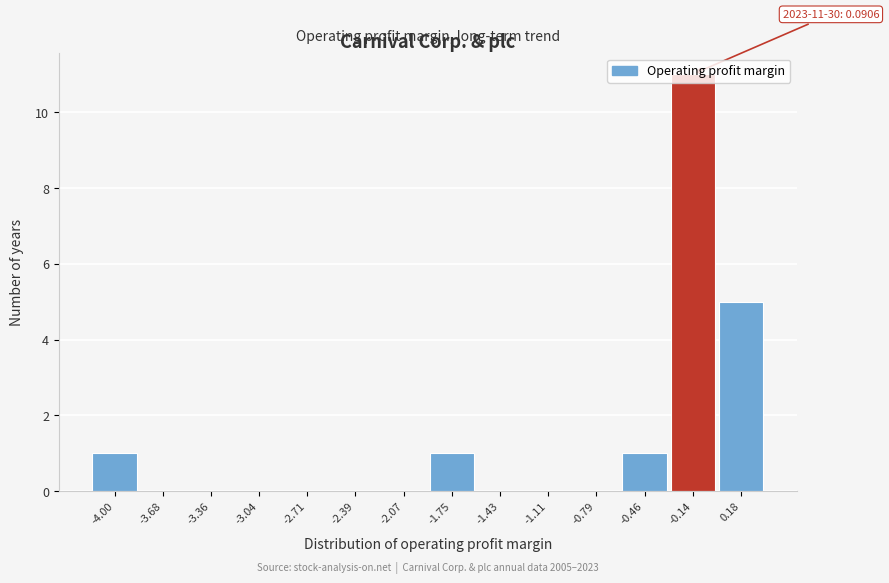

What is the sum of all values?

19